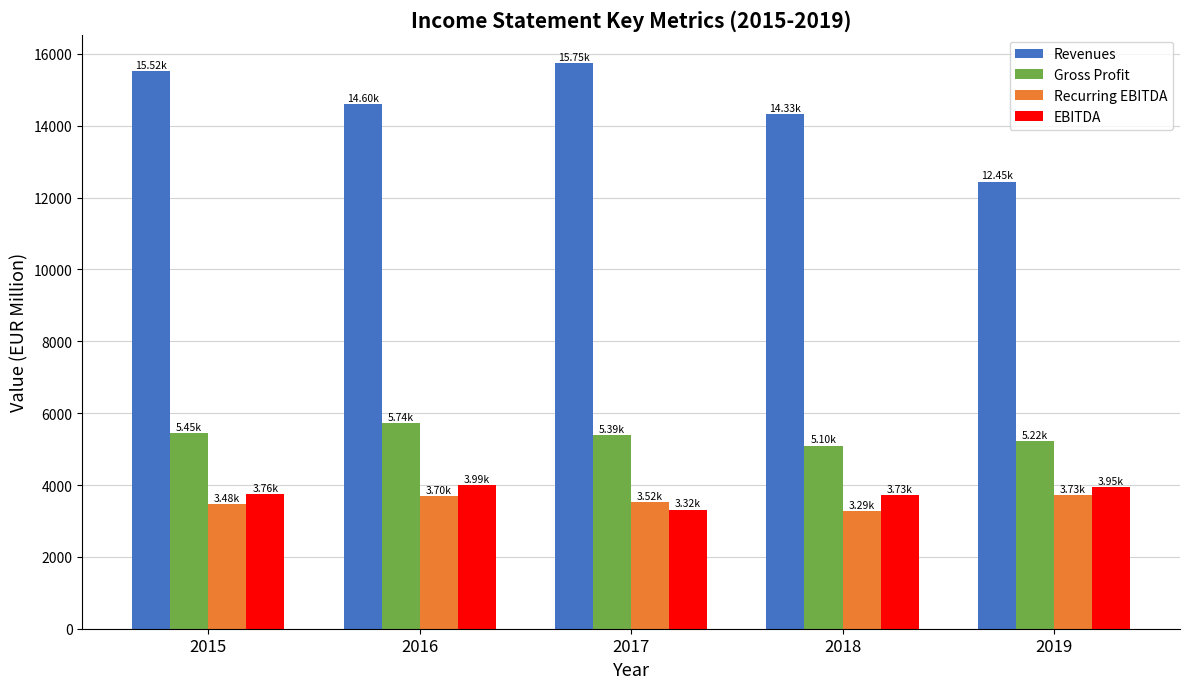

At how many categories does at least one series exceed 9846?

5